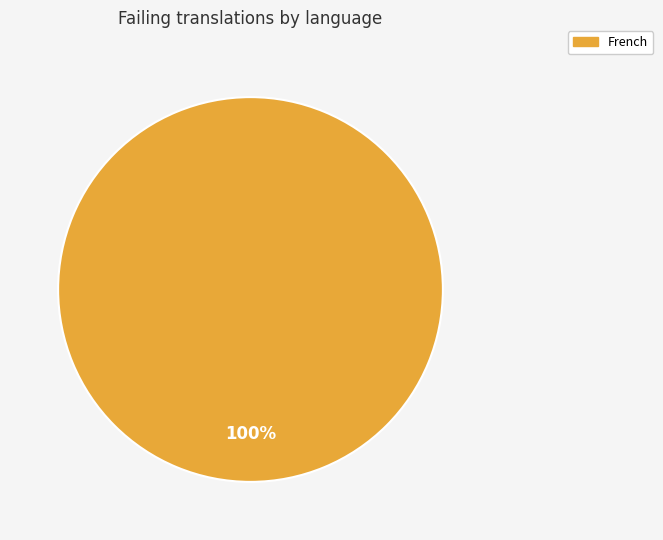

To the nearest percent, what percentage of the pie is French?

100%